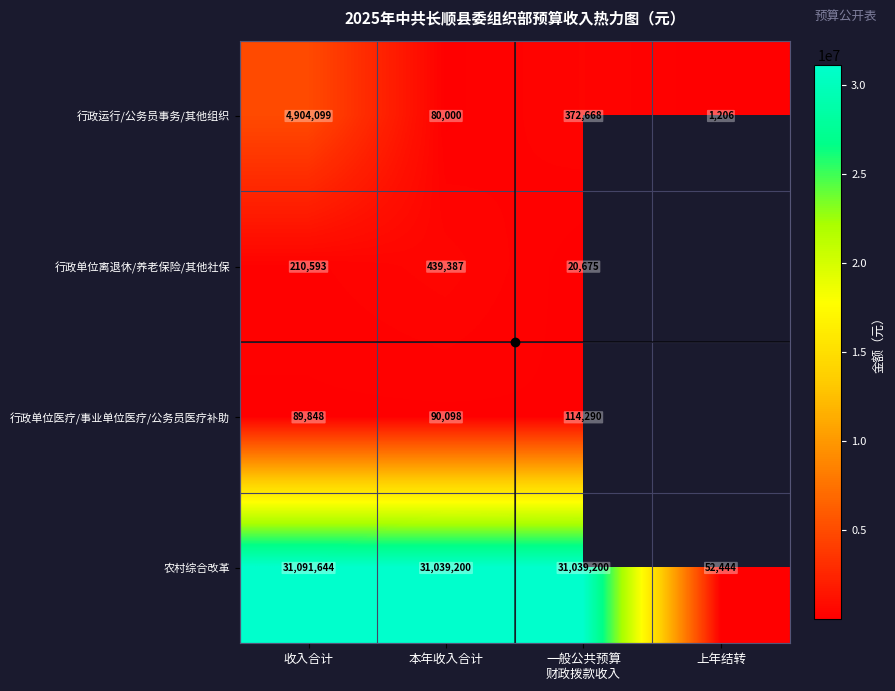

Where does the 农村综合改革 series first go above 31039200?

收入合计